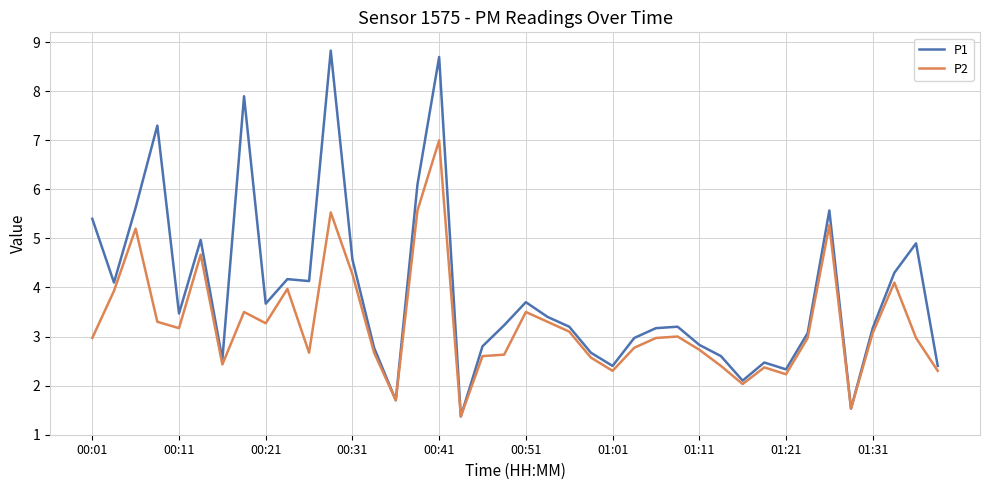

List the series in order of their peak value, highest first.

P1, P2